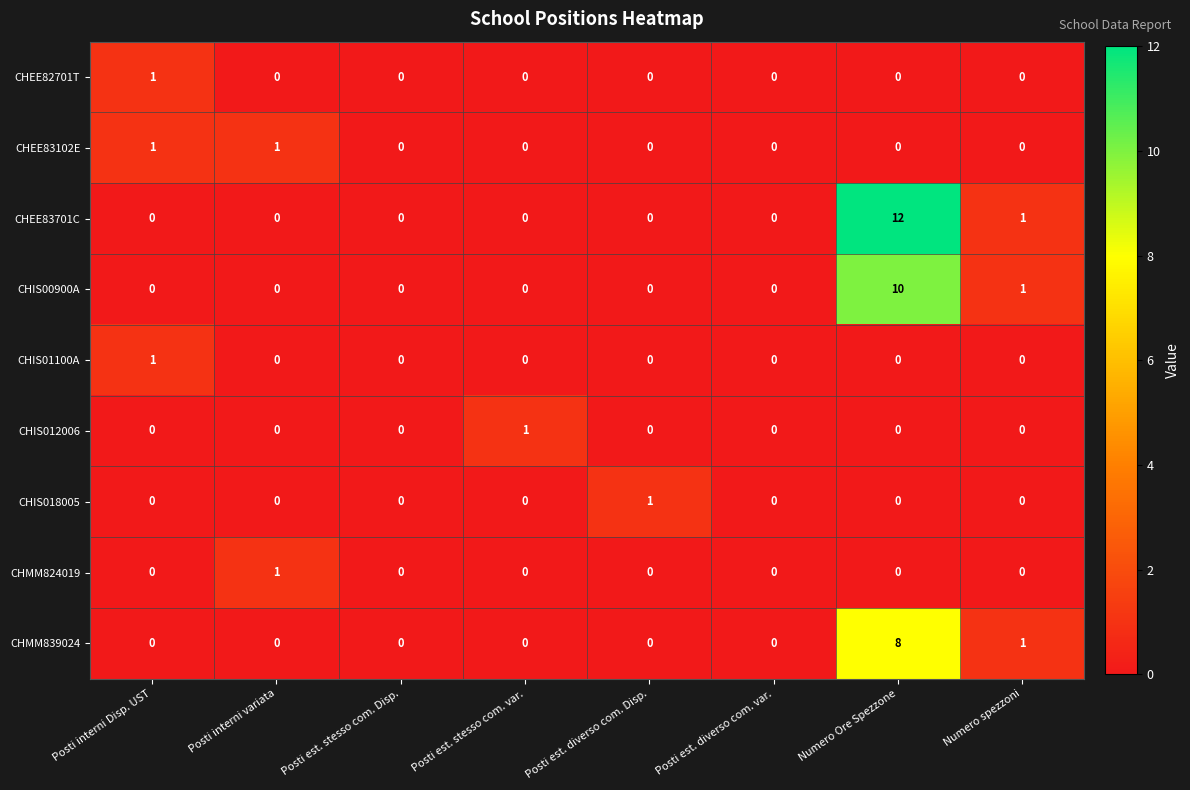

What is the total value across all series at Numero spezzoni?

3